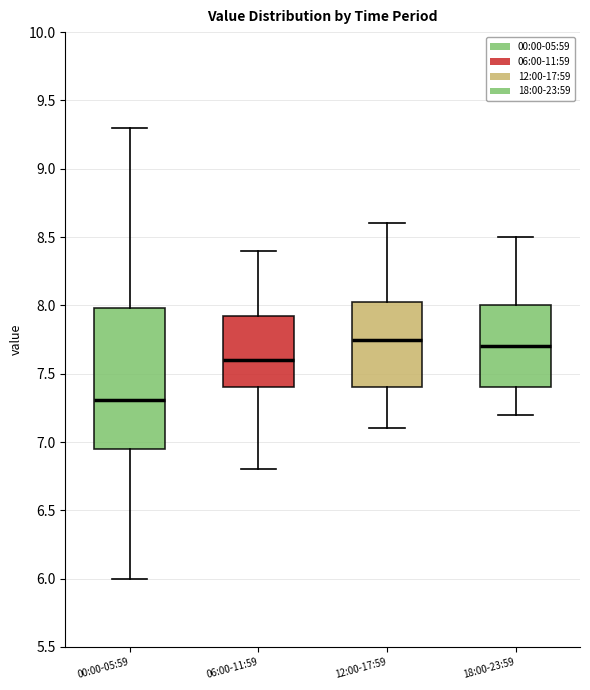

Comparing the boxes themselves (not the whiskers), which one is the tallest?

00:00-05:59